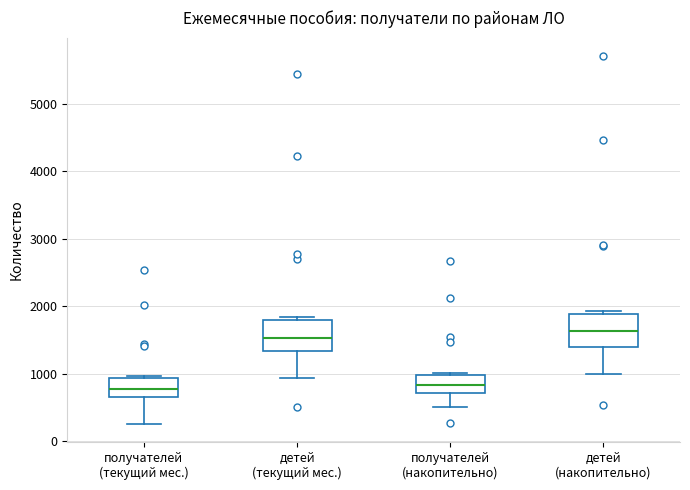

Reading left to right, transcribe this box plot: for each box, give where its median line is, the range the box spans, and where its two whiskers end, as read against the y-axis. The values are not printed on the chart, so give them approximately, as read against the axis.

получателей (текущий мес.): median 800, box 700 to 900, whiskers 300 to 1000
детей (текущий мес.): median 1500, box 1300 to 1800, whiskers 900 to 1800 (just above the box's upper edge)
получателей (накопительно): median 800, box 700 to 1000, whiskers 500 to 1000
детей (накопительно): median 1600, box 1400 to 1900, whiskers 1000 to 1900 (just above the box's upper edge)